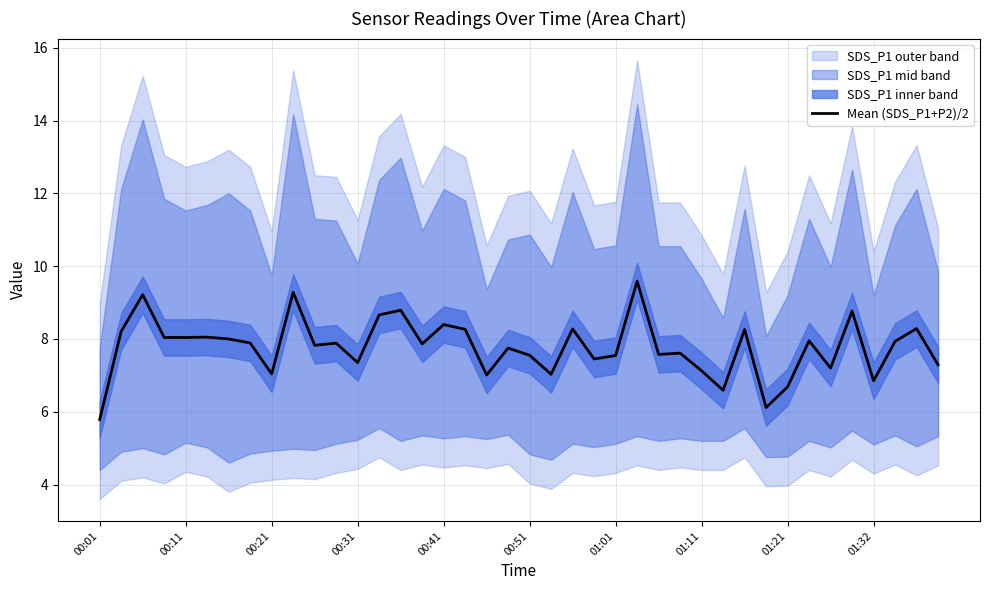

True or false: Mean (SDS_P1+P2)/2 has a value of 4.3 at 01:32.

False